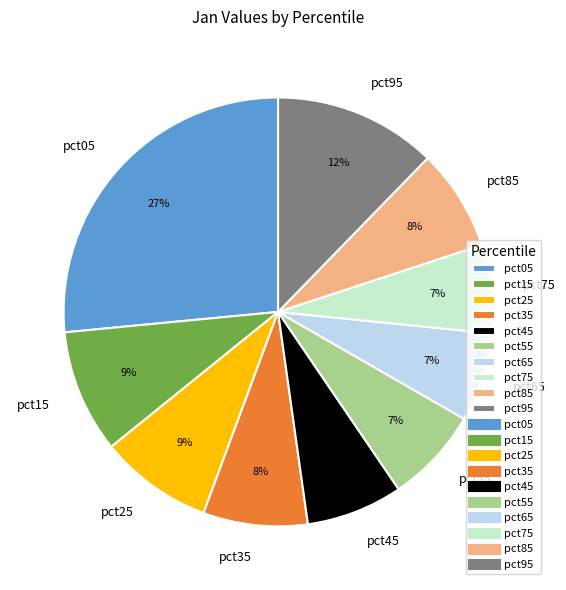

Which has a higher value, pct75 or pct05?

pct05